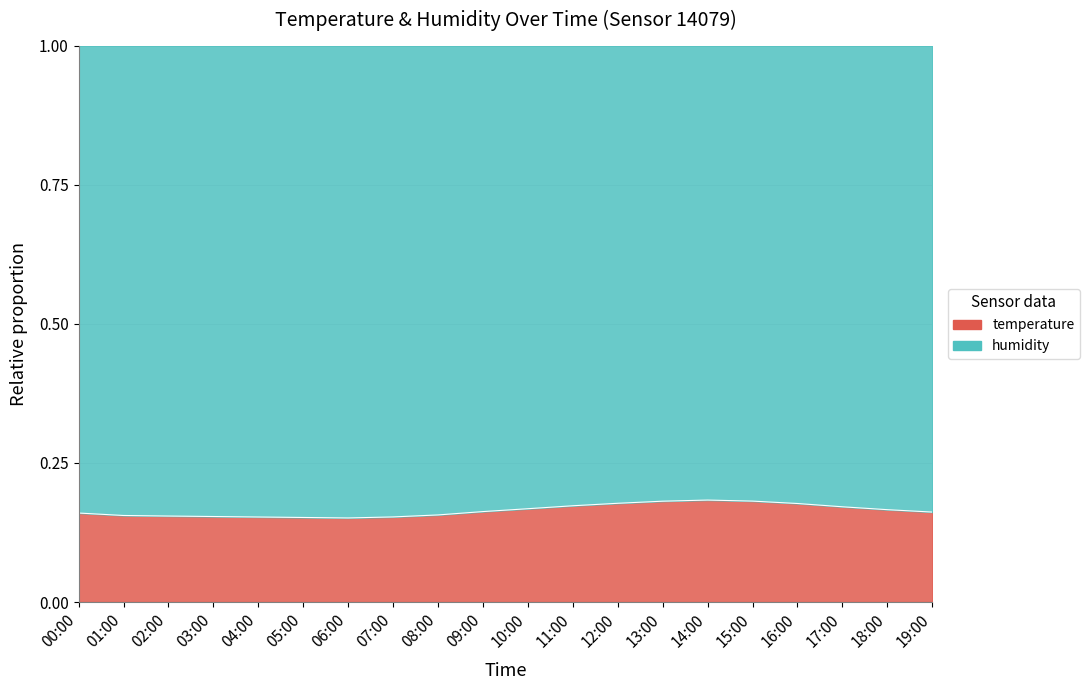

Read the value at 18:00.

0.2